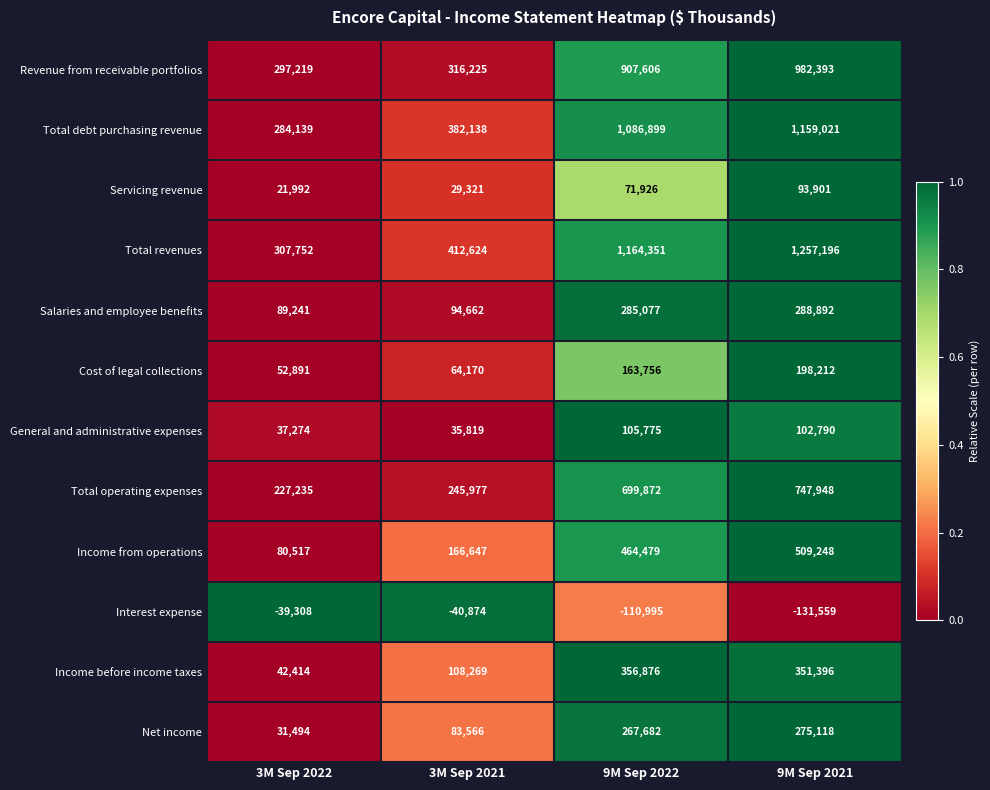

Which series changed the most between 9M Sep 2022 and 9M Sep 2021?

Total revenues